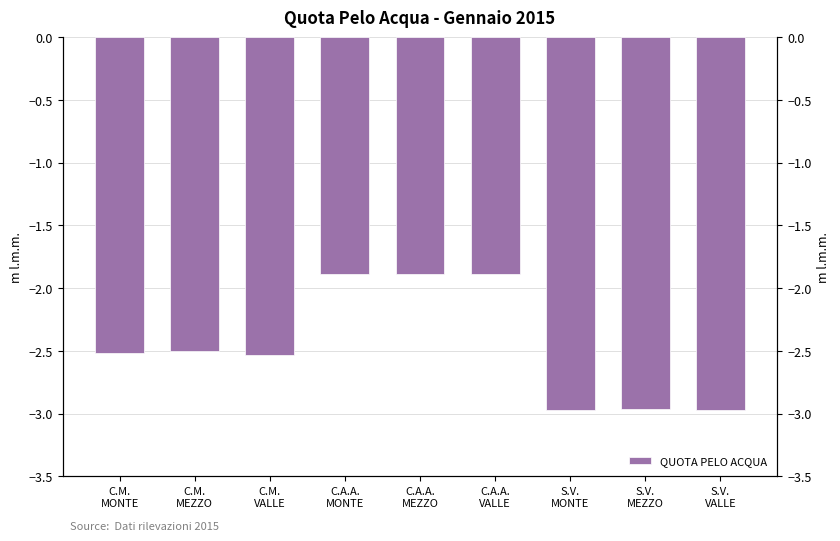

List the labels in order of value, smallest first.

S.V.
MONTE, S.V.
VALLE, S.V.
MEZZO, C.M.
VALLE, C.M.
MONTE, C.M.
MEZZO, C.A.A.
MONTE, C.A.A.
MEZZO, C.A.A.
VALLE